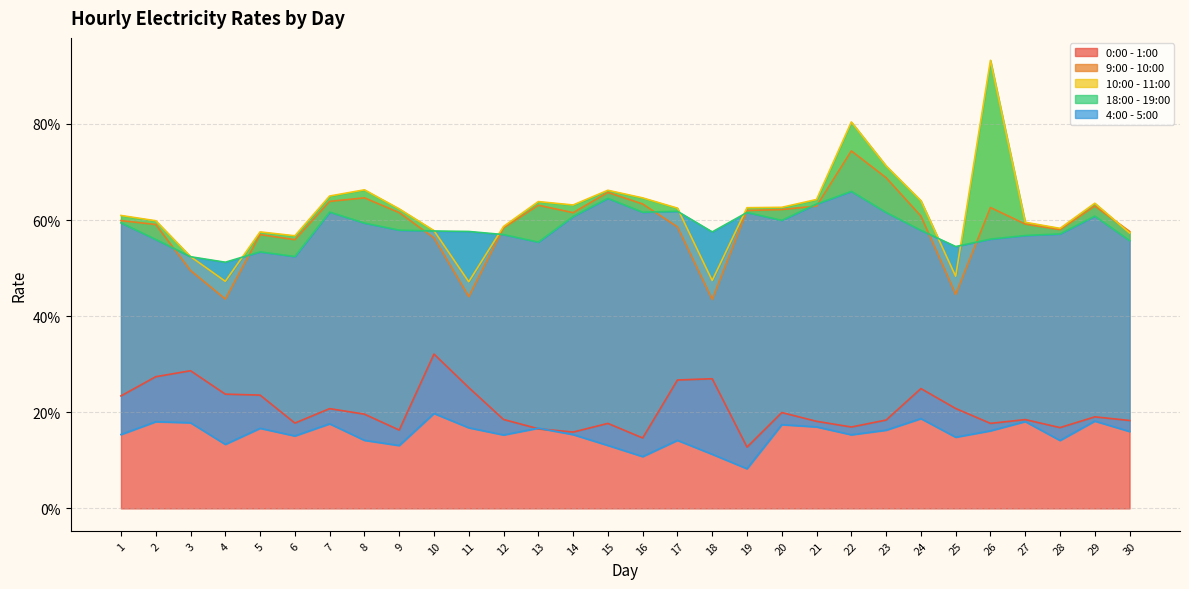

The 0:00 - 1:00 series shows 19.9 at 20. True or false?

True